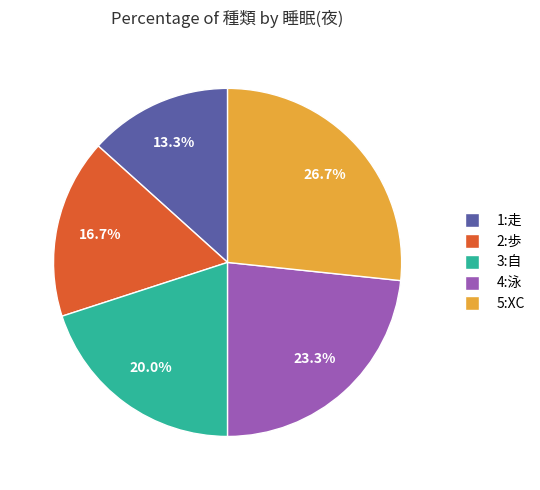

Which slice is the largest?

5:XC